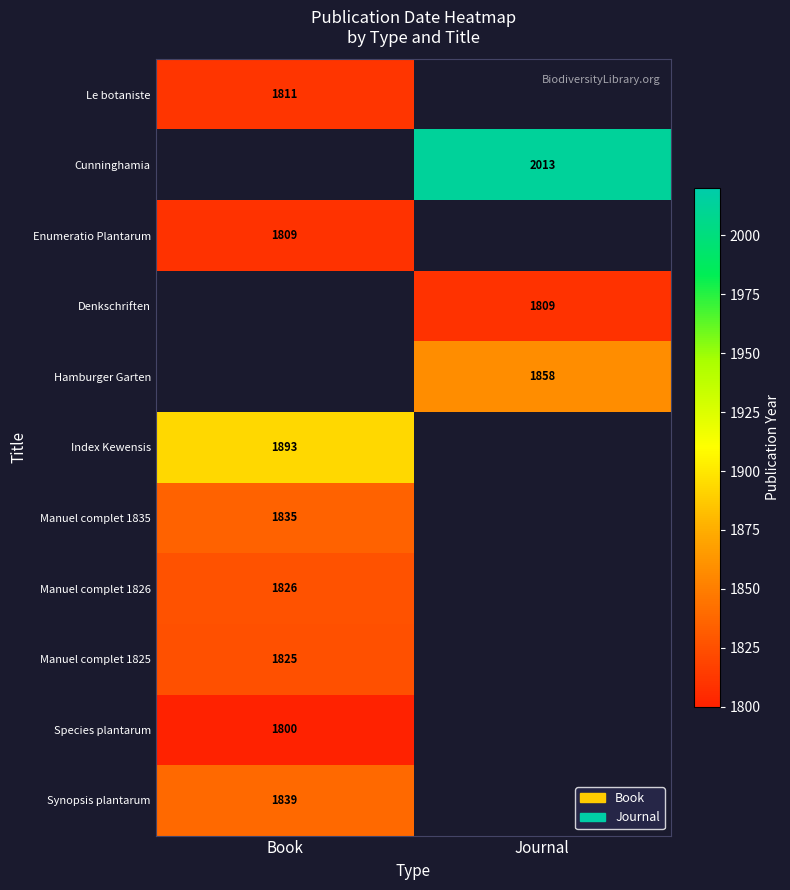

Is the value of Hamburger Garten at Journal greater than the value of Index Kewensis at Book?

No